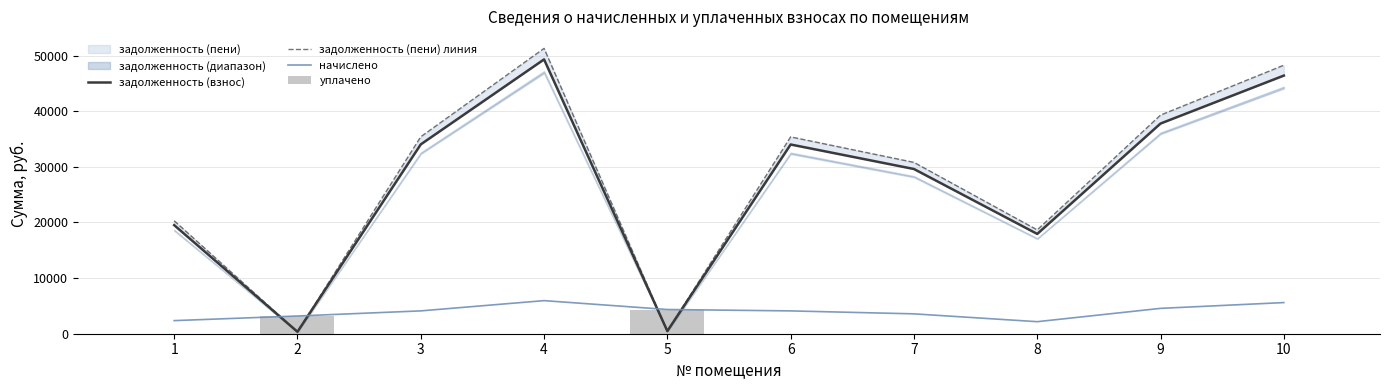

What is the value of the задолженность (взнос) bar at the 9th from the left?

37776.7